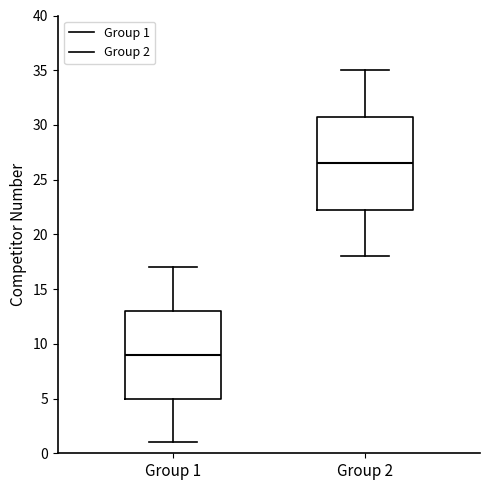

Reading left to right, transcribe this box plot: for each box, give where its median line is, the range the box spans, and where its two whiskers end, as read against the y-axis. The values are not printed on the chart, so give them approximately, as read against the axis.

Group 1: median 9.0, box 5.0 to 13.0, whiskers 1.0 to 17.0
Group 2: median 26.5, box 22.5 to 31.0, whiskers 18.0 to 35.0